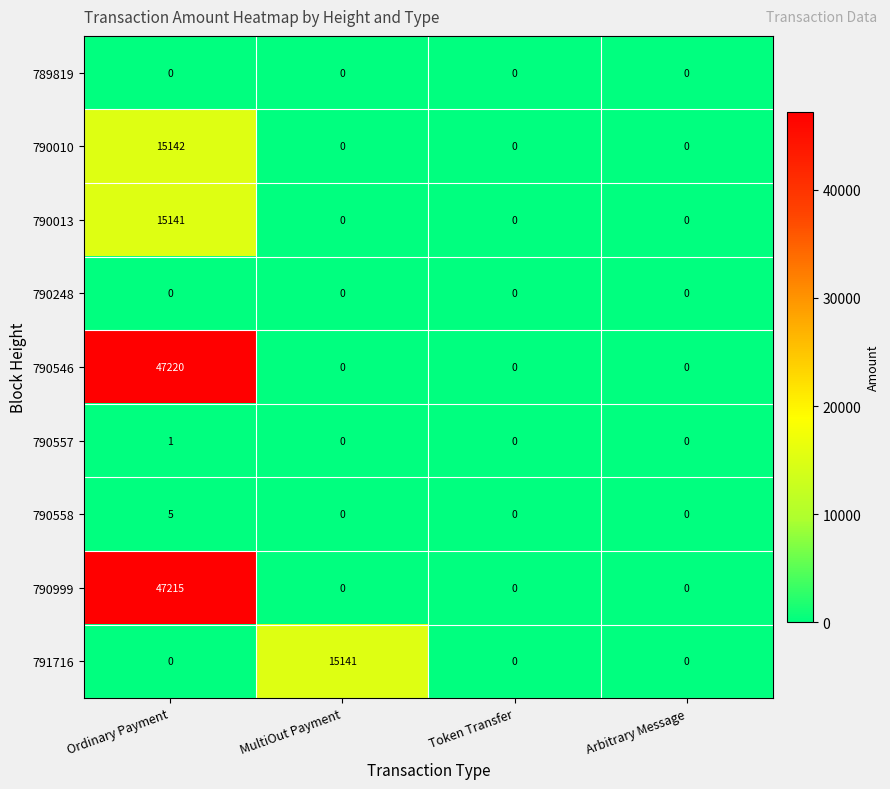

What is the spread (max minus min) of values at Ordinary Payment?

47220